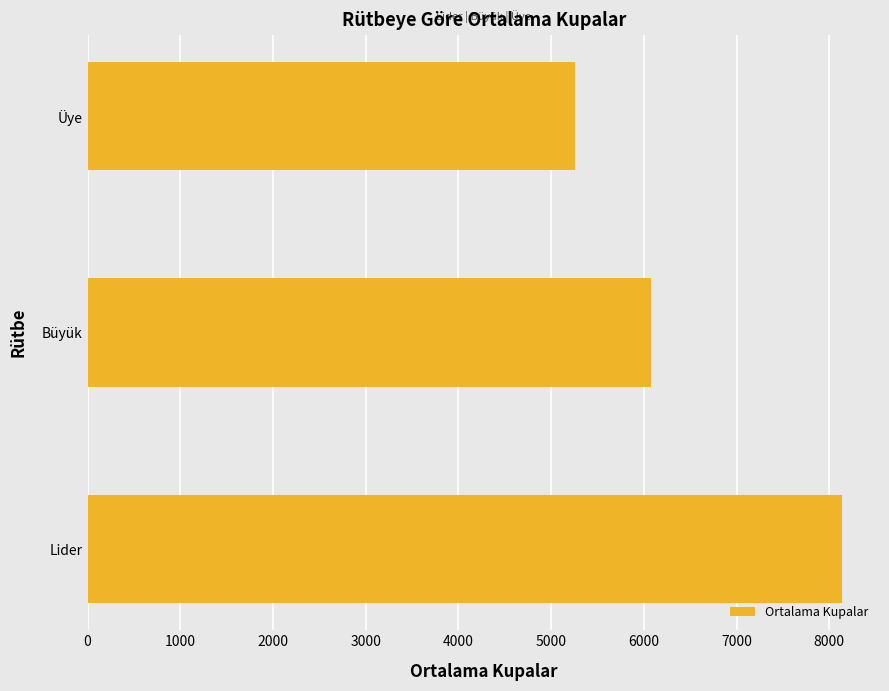

List the labels in order of value, largest first.

Lider, Büyük, Üye